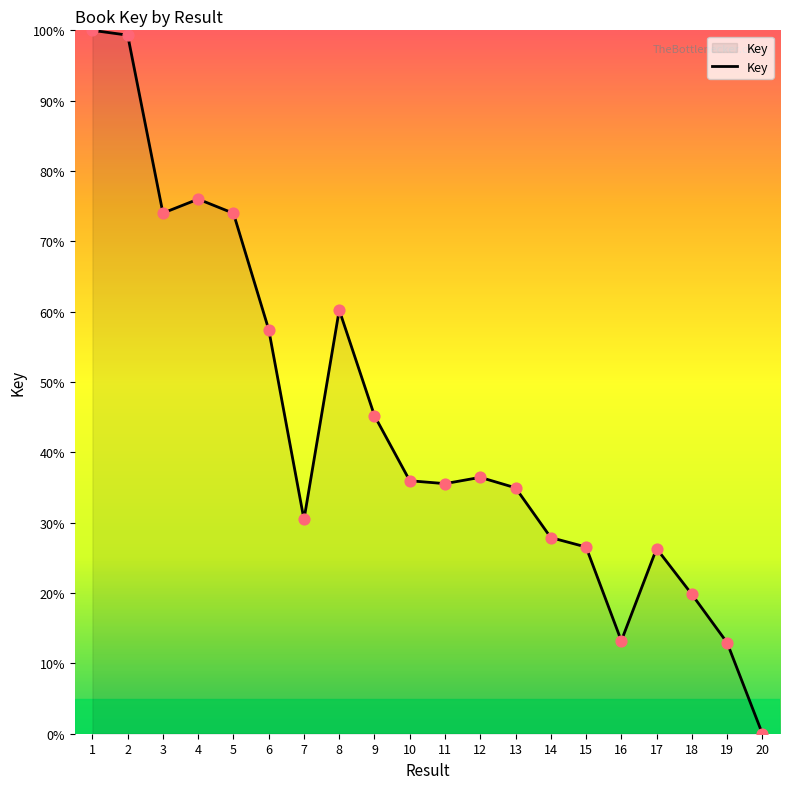

What is the ratio of the value at 17 to the value at 9?

0.6